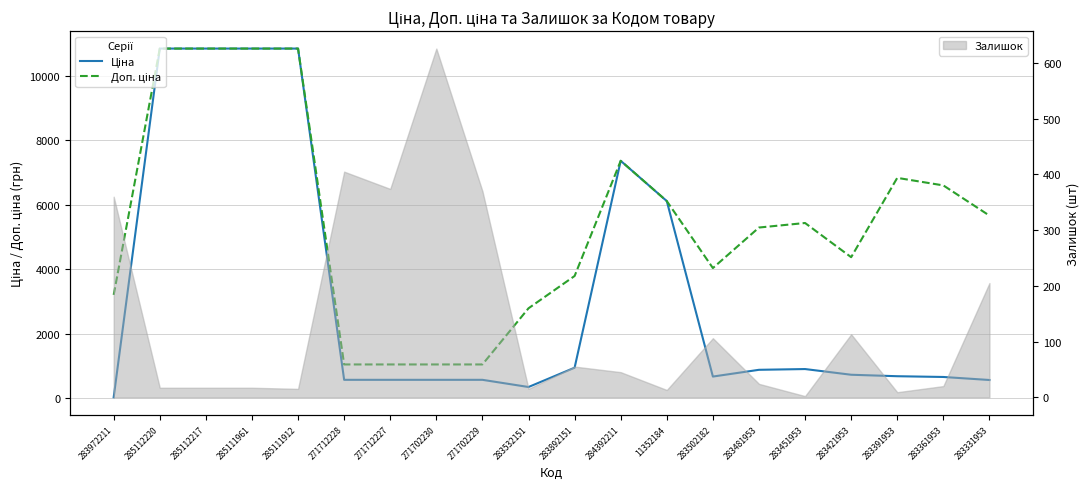

What is the difference between the Ціна values at 283481953 and 271702229?

310.5